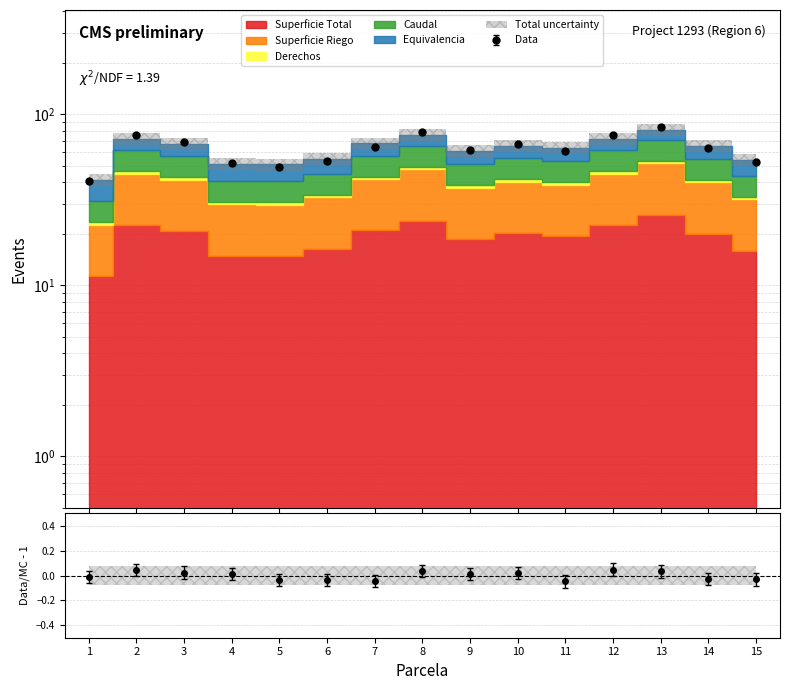

In Derechos, how many points are lower than both neighbors (excluding endpoints)?

3